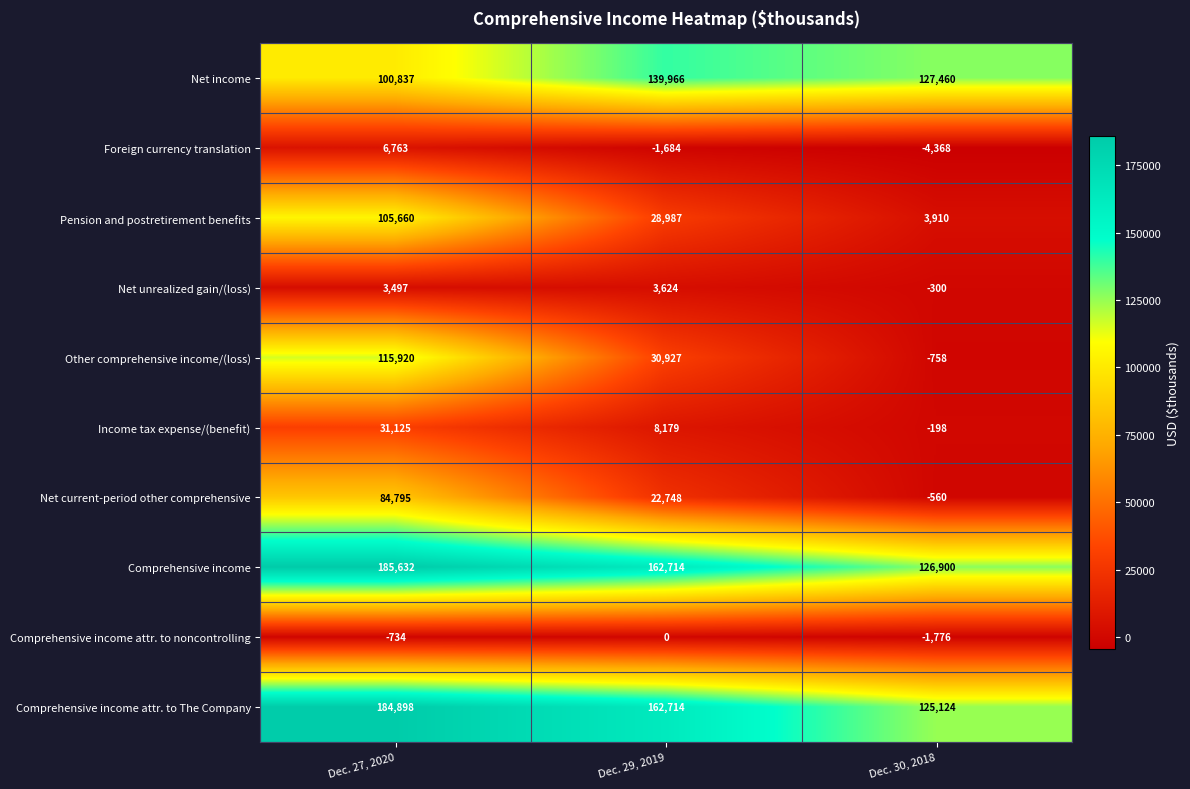

What is the difference between the Comprehensive income values at Dec. 27, 2020 and Dec. 29, 2019?

22918